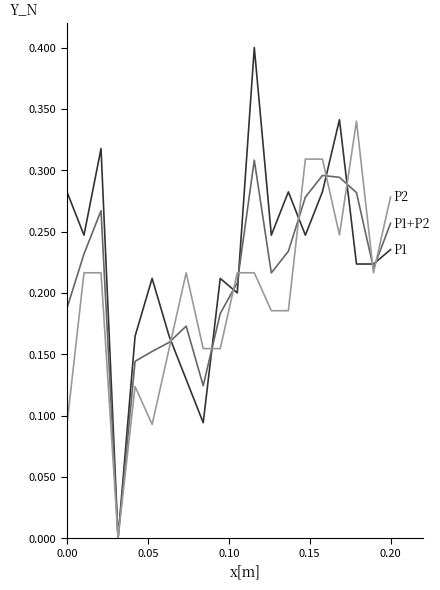

How many distinct data groups are displayed?

3